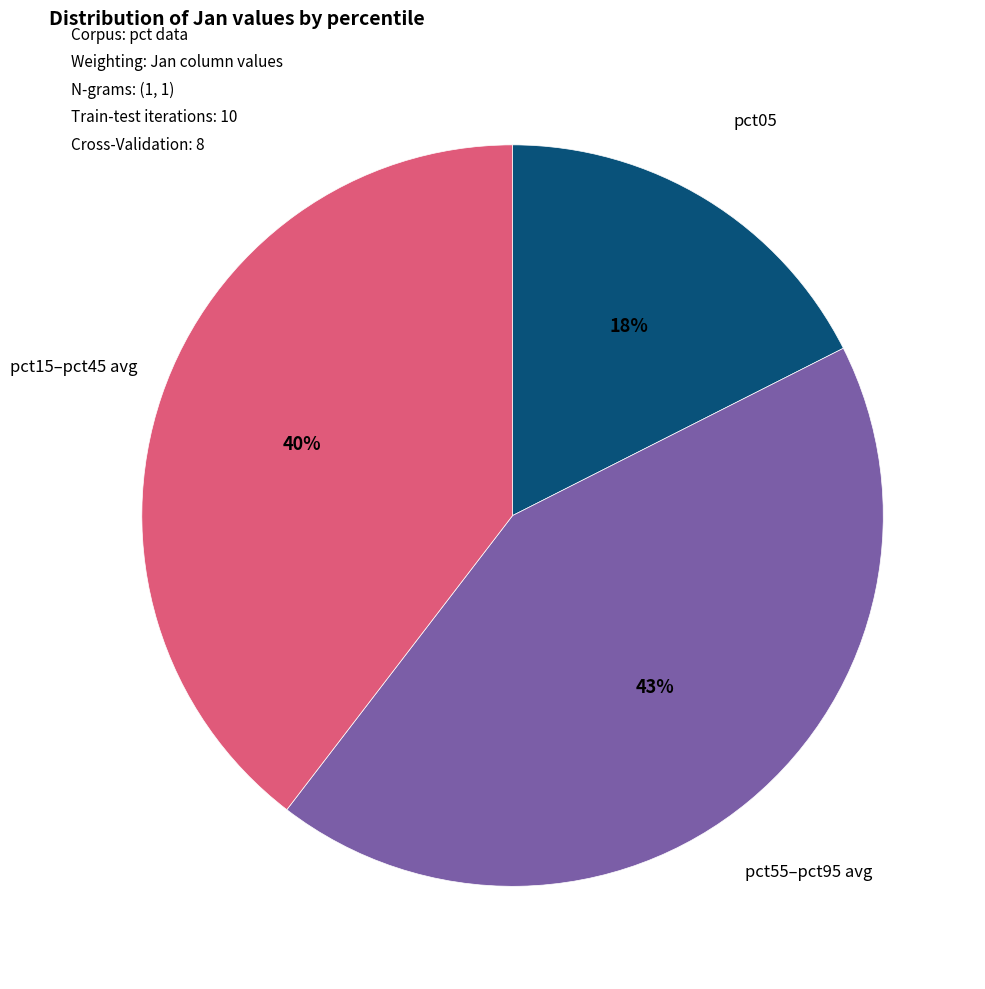

To the nearest percent, what is the difference between the largest and smallest slice percentages?

25%